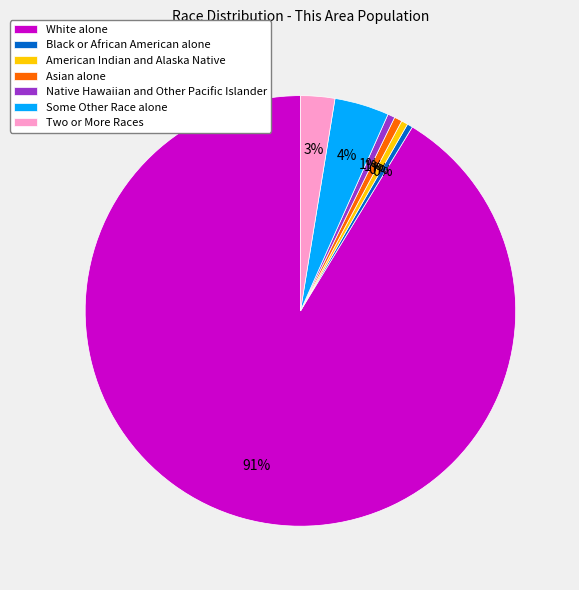

True or false: Asian alone accounts for 1% of the total.

True